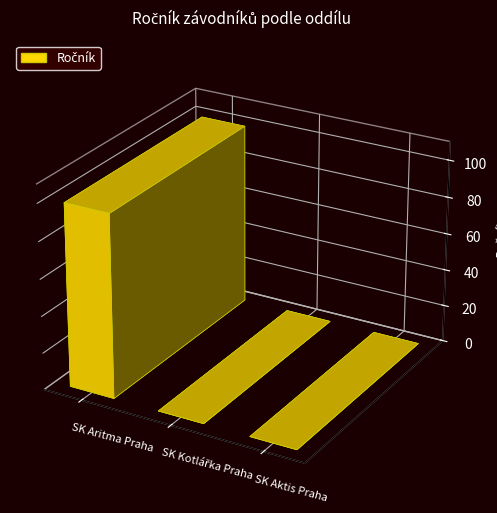

Between SK Aritma Praha and SK Kotlářka Praha, which is larger?

SK Aritma Praha